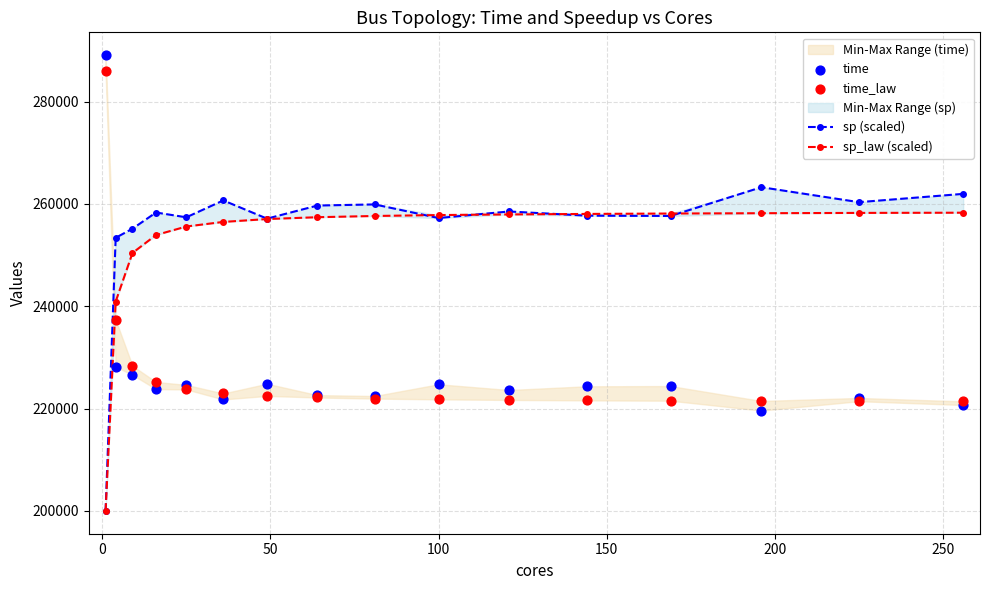

At how many categories does at least one series exceed 225916?

16